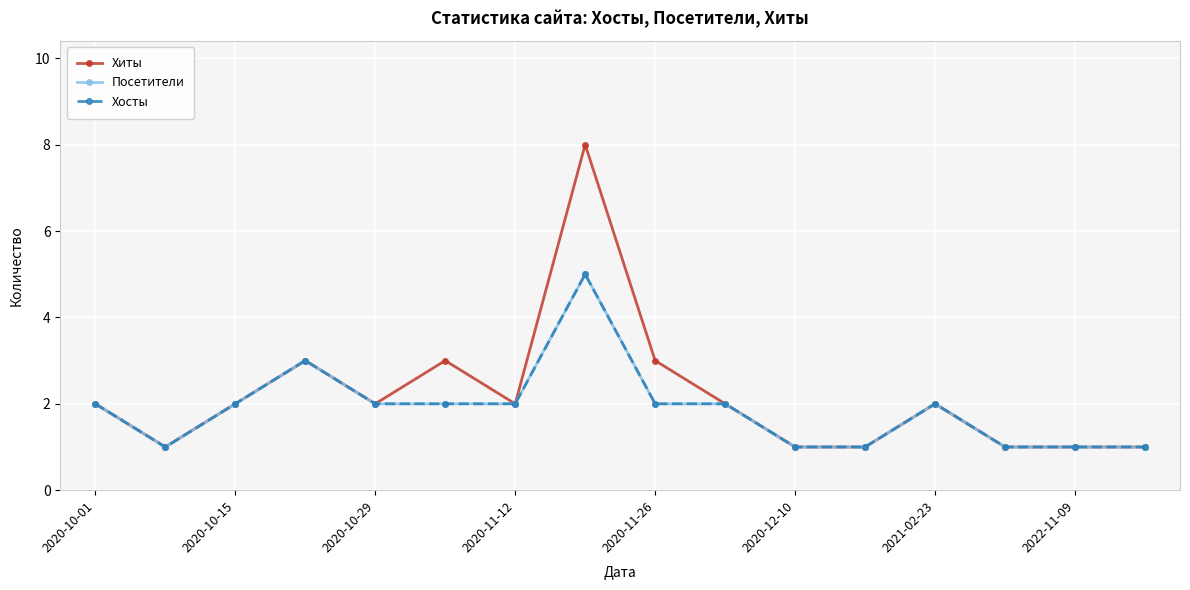

Reading right to left, transcribe all the data shown in this chart.

Хиты: 1	1	1	2	1	1	2	3	8	2	3	2	3	2	1	2
Посетители: 1	1	1	2	1	1	2	2	5	2	2	2	3	2	1	2
Хосты: 1	1	1	2	1	1	2	2	5	2	2	2	3	2	1	2